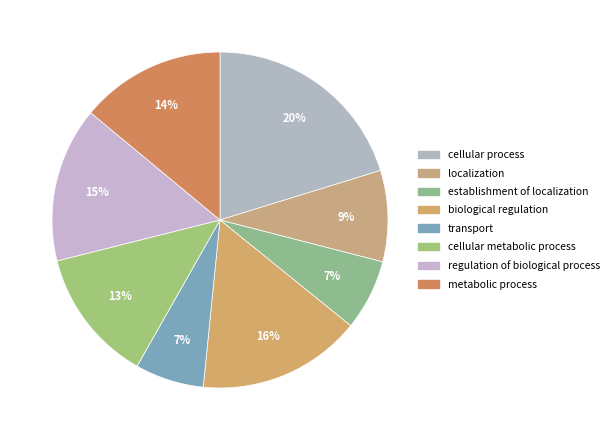

Count the number of slices in the pie.

8